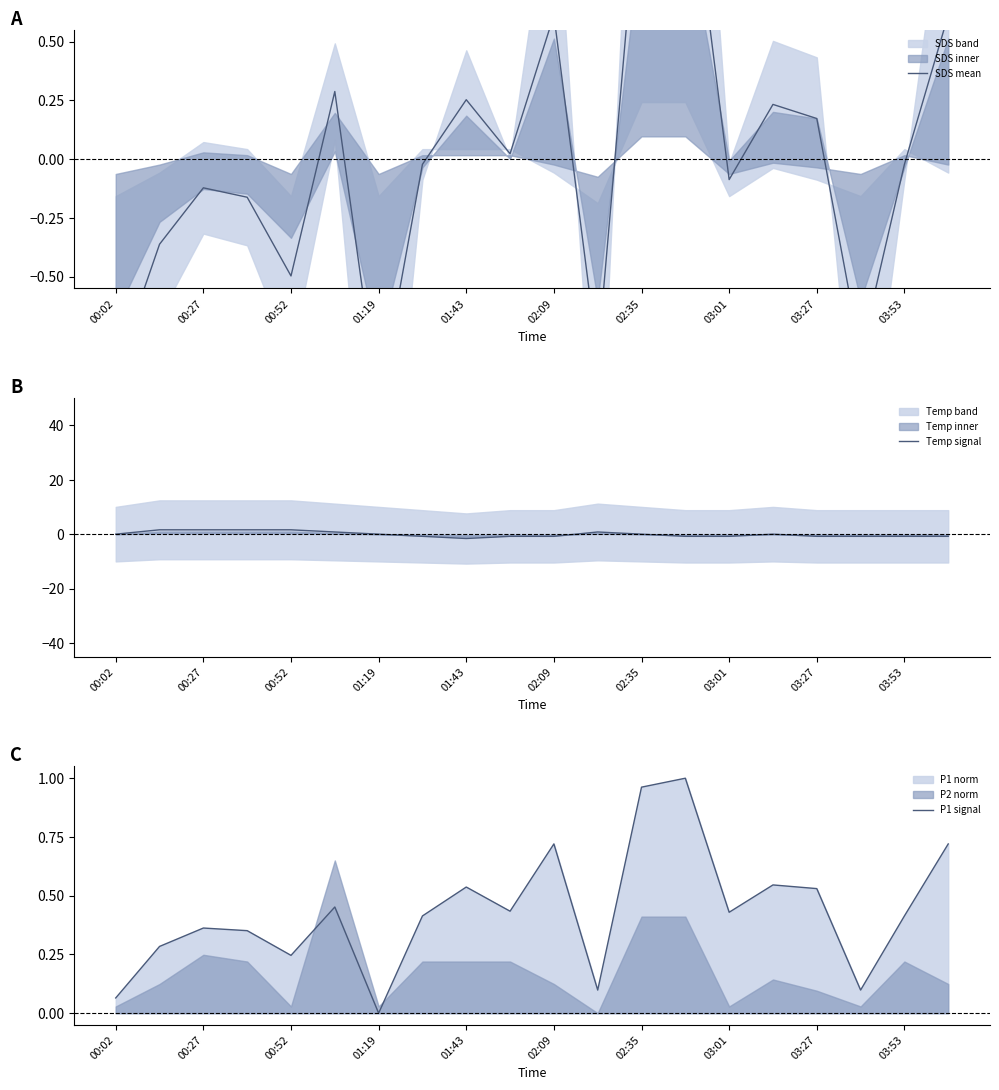

Is it true that Temp signal equals -0.8 at 03:27?

True